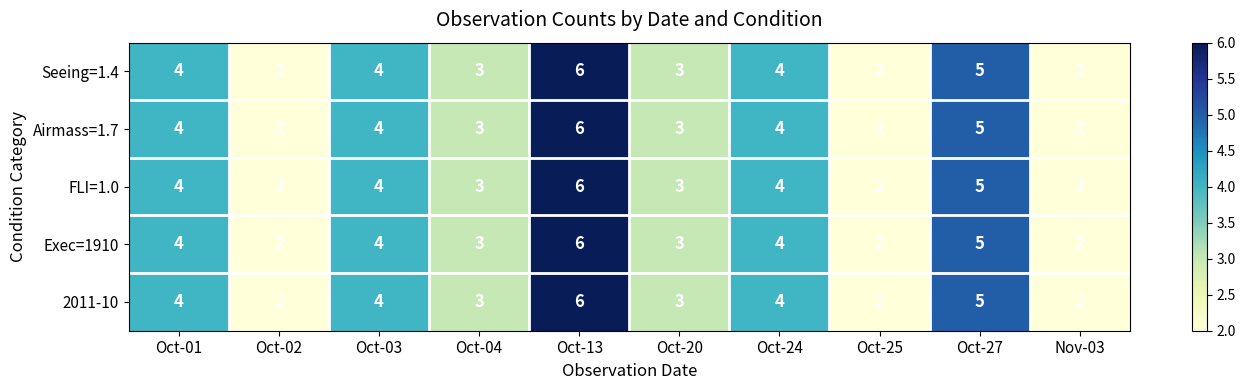

How many FLI=1.0 values are between 2 and 4?

8